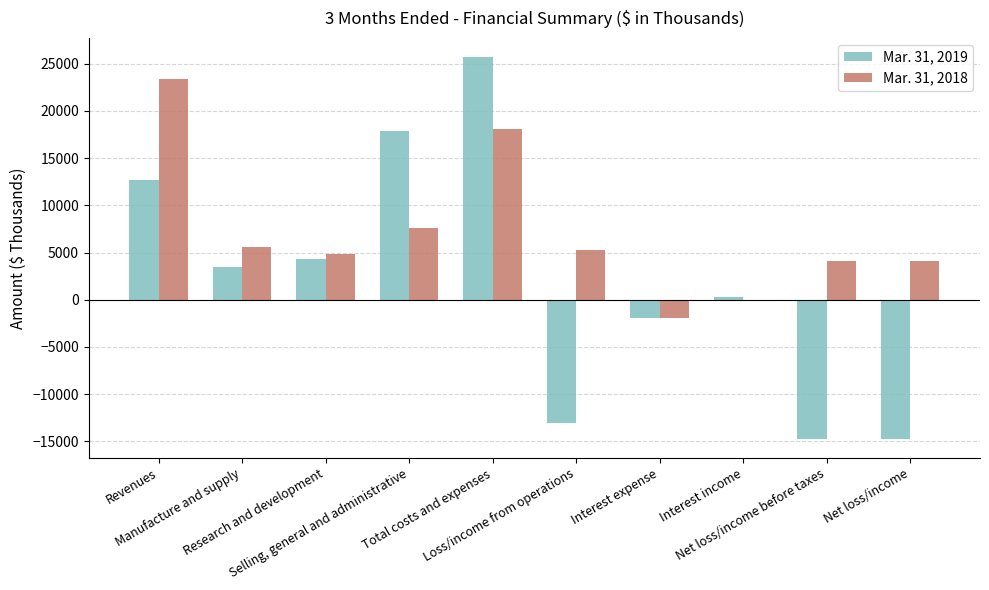

How many series are shown in this chart?

2